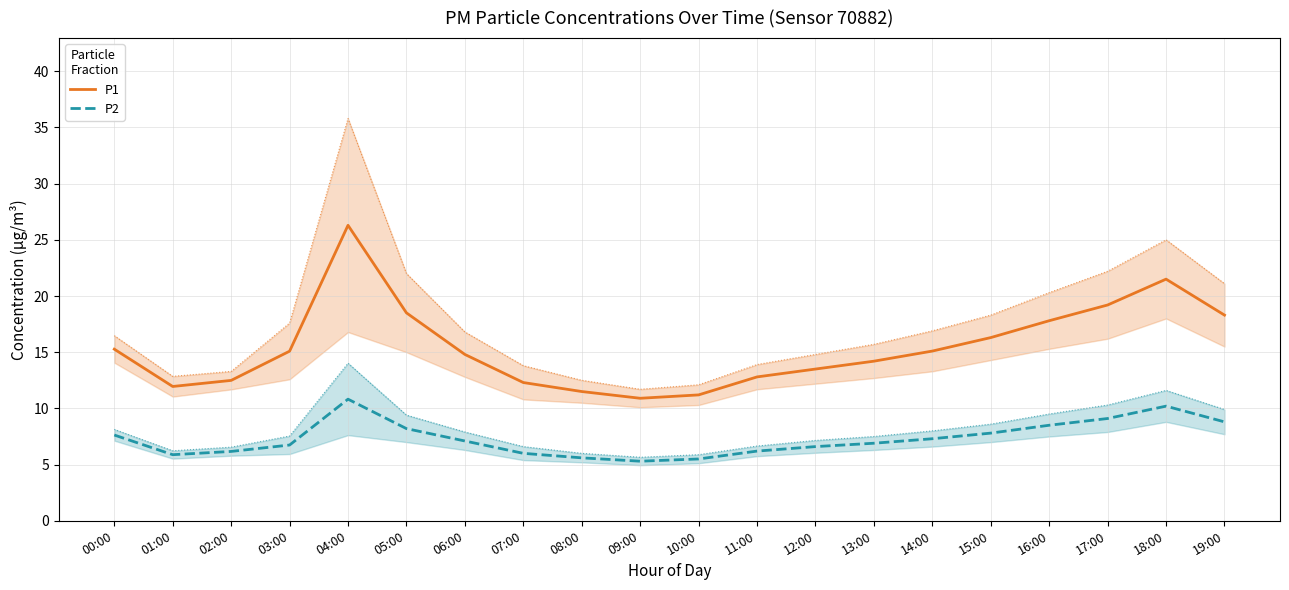

What is the difference between the highest and lowest values at 02:00?

6.3